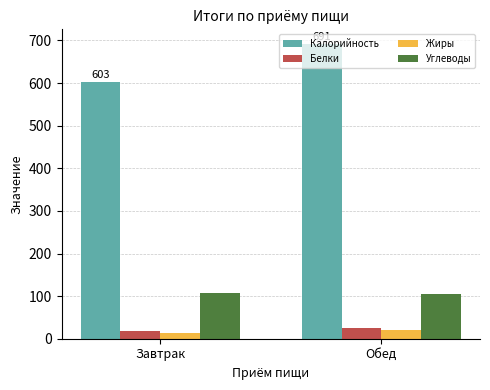

What position from the left is Обед?

2